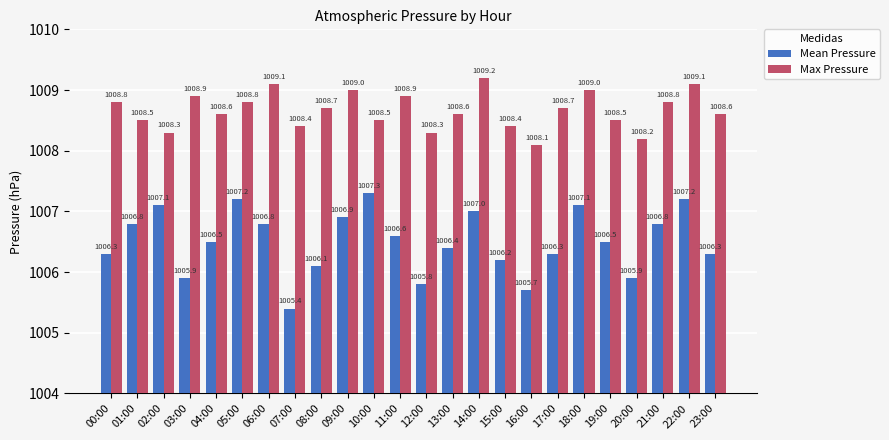

True or false: Max Pressure has a value of 233.5 at 17:00.

False